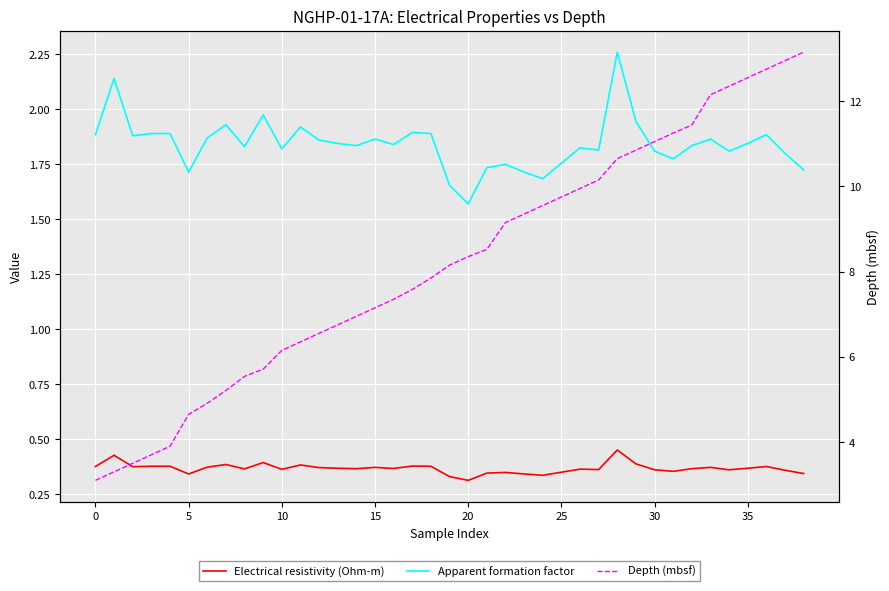

The value of Apparent formation factor at 33 is 1.9. True or false?

True